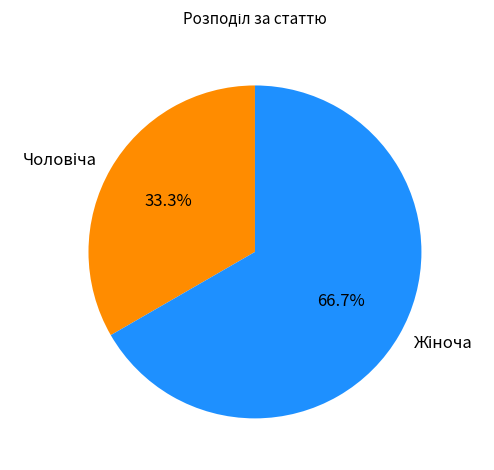

Is there a majority slice in this chart?

Yes